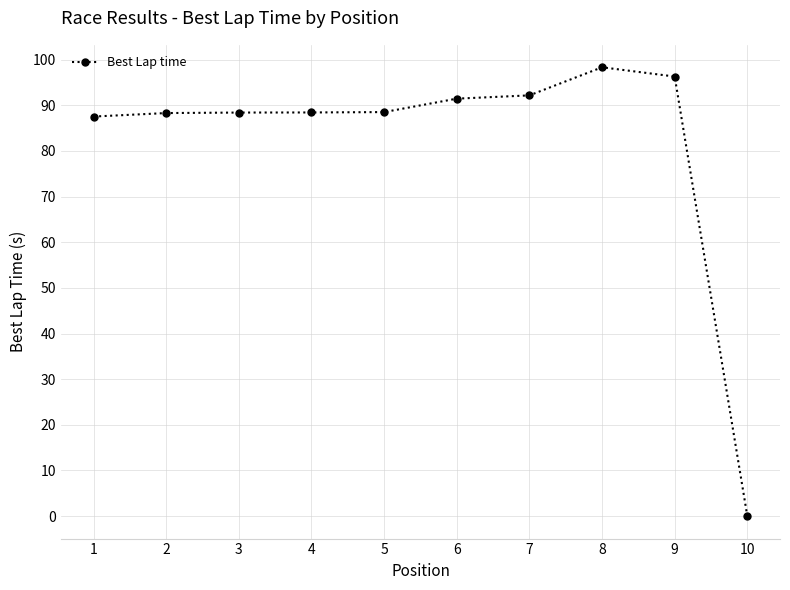

What value does the data have at 4?

88.4